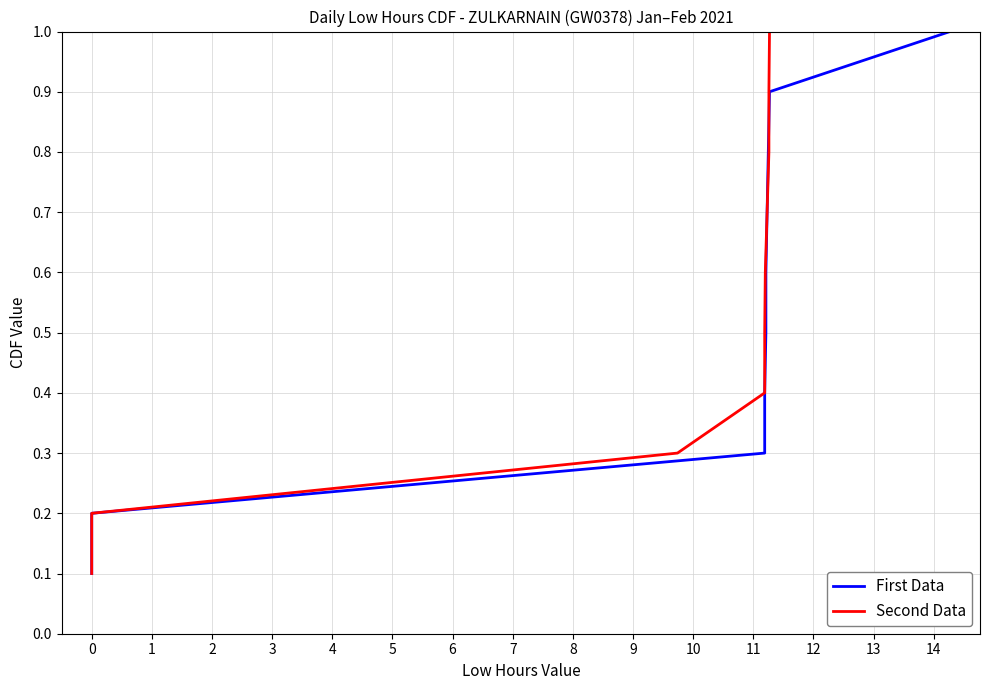

Which series has the largest total across all categories?

First Data